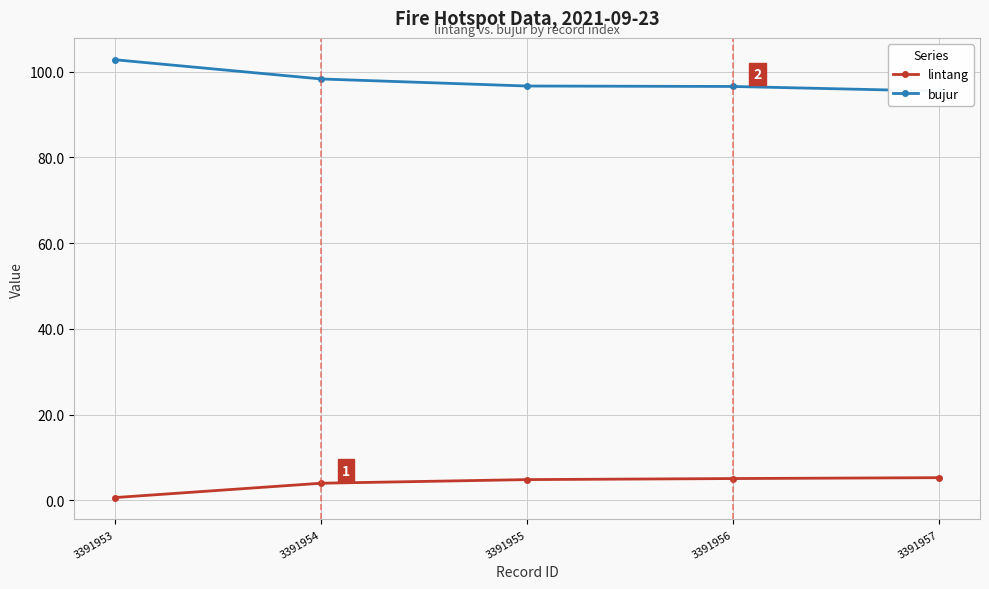

True or false: bujur and lintang intersect in this chart.

False